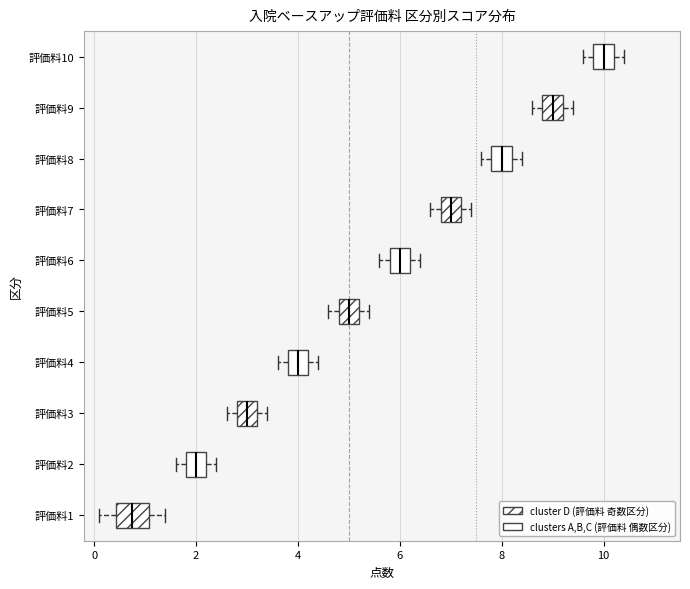

Which box has the furthest to the left median line?

評価料1